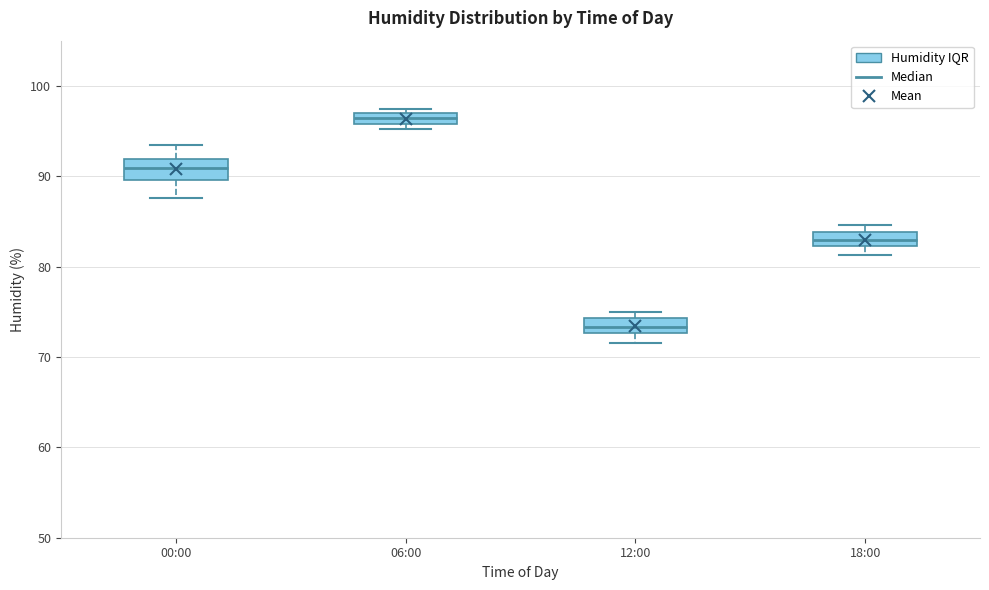

Which box's median line is the highest?

06:00